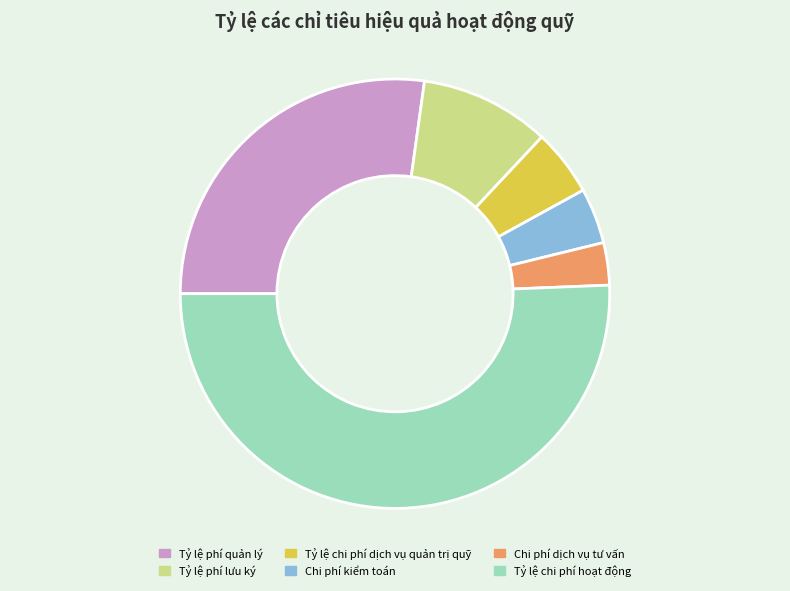

Which slice is the smallest?

Chi phí dịch vụ tư vấn